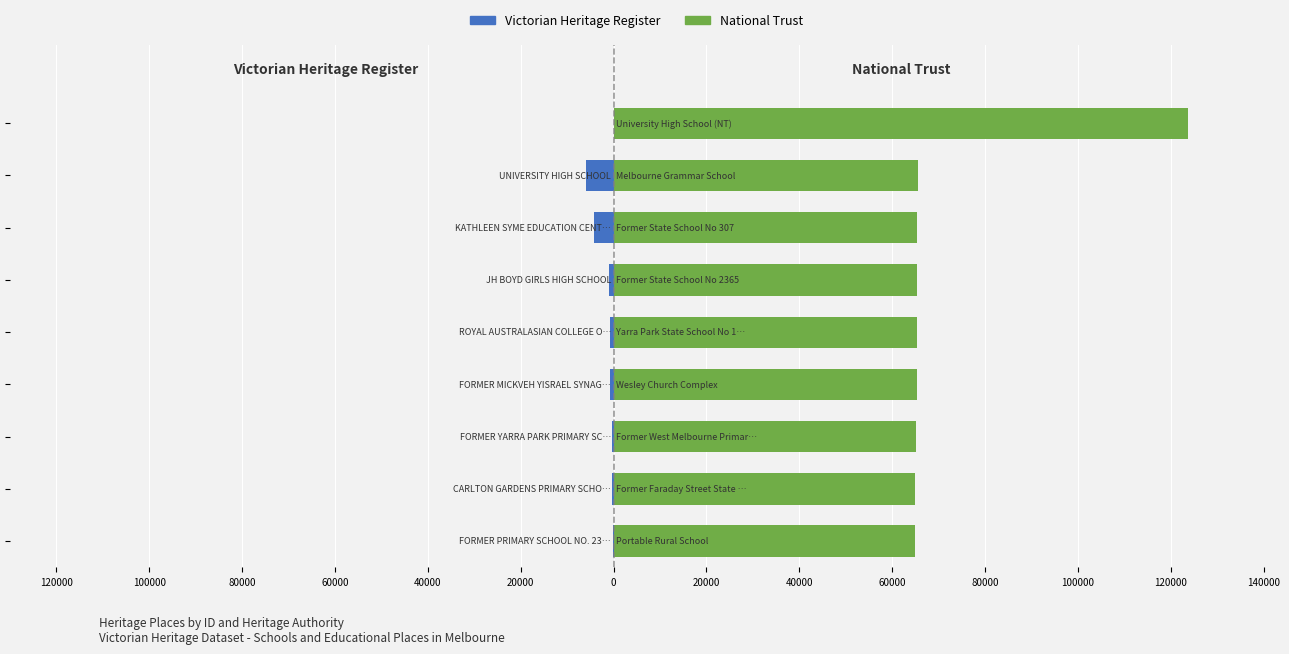

Reading right to left, what are all the values shown in this chart?

Victorian Heritage Register: 0	-5900	-4258	-1036	-803	-747	-398	-242	-223
National Trust: 123789	65621	65462	65460	65413	65267	65193	64892	64863